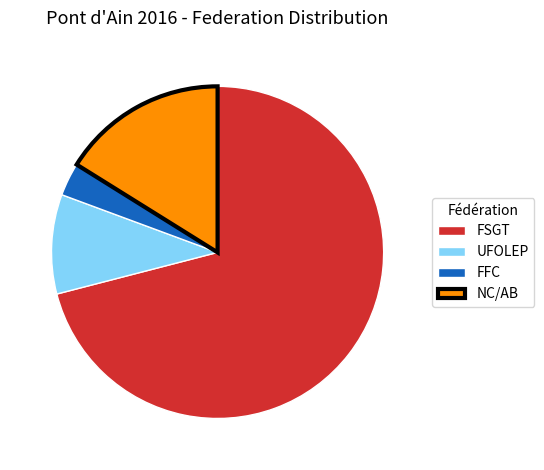

Count the number of slices in the pie.

4